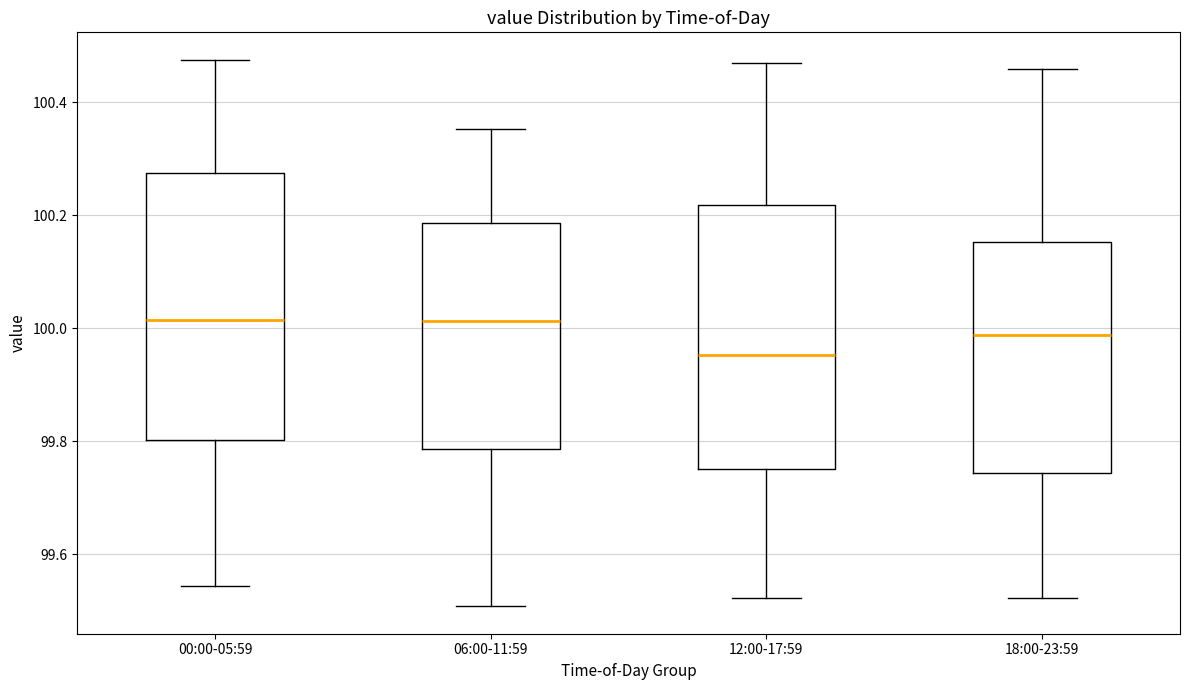

Which box's median line is the lowest?

12:00-17:59